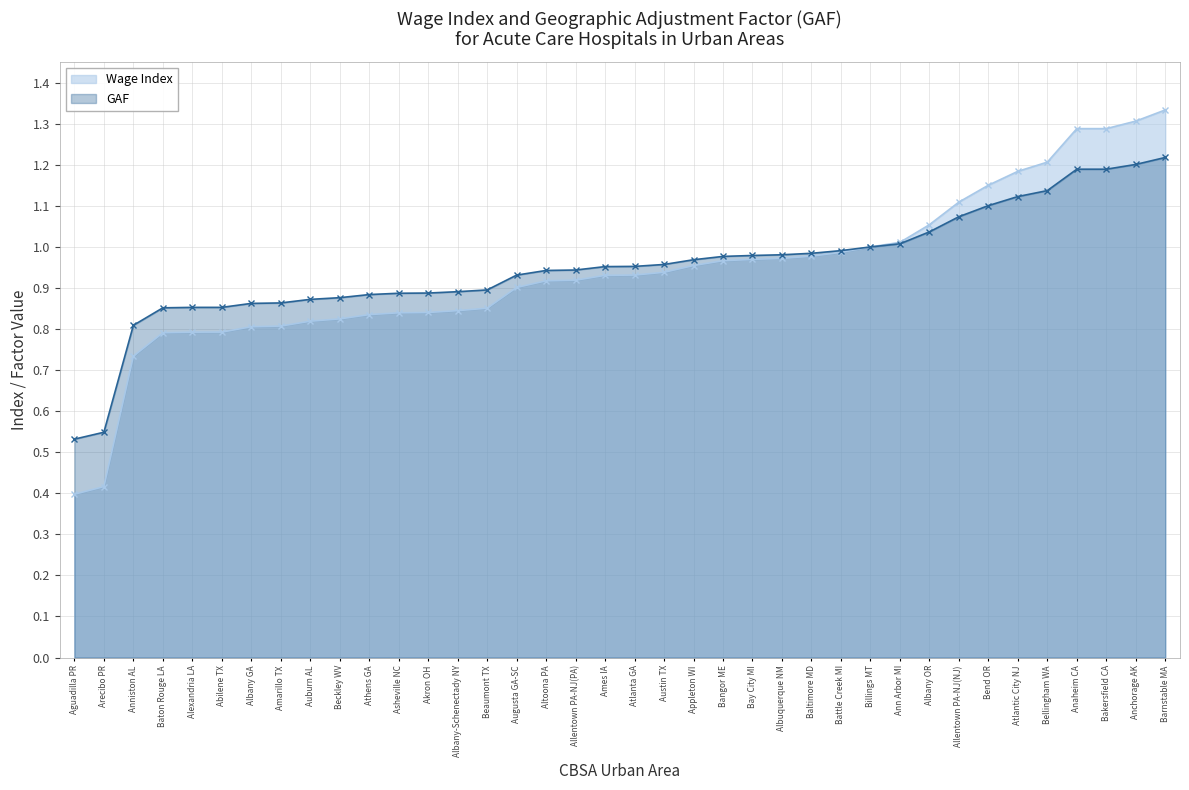

List the series in order of their peak value, lowest first.

GAF, Wage Index